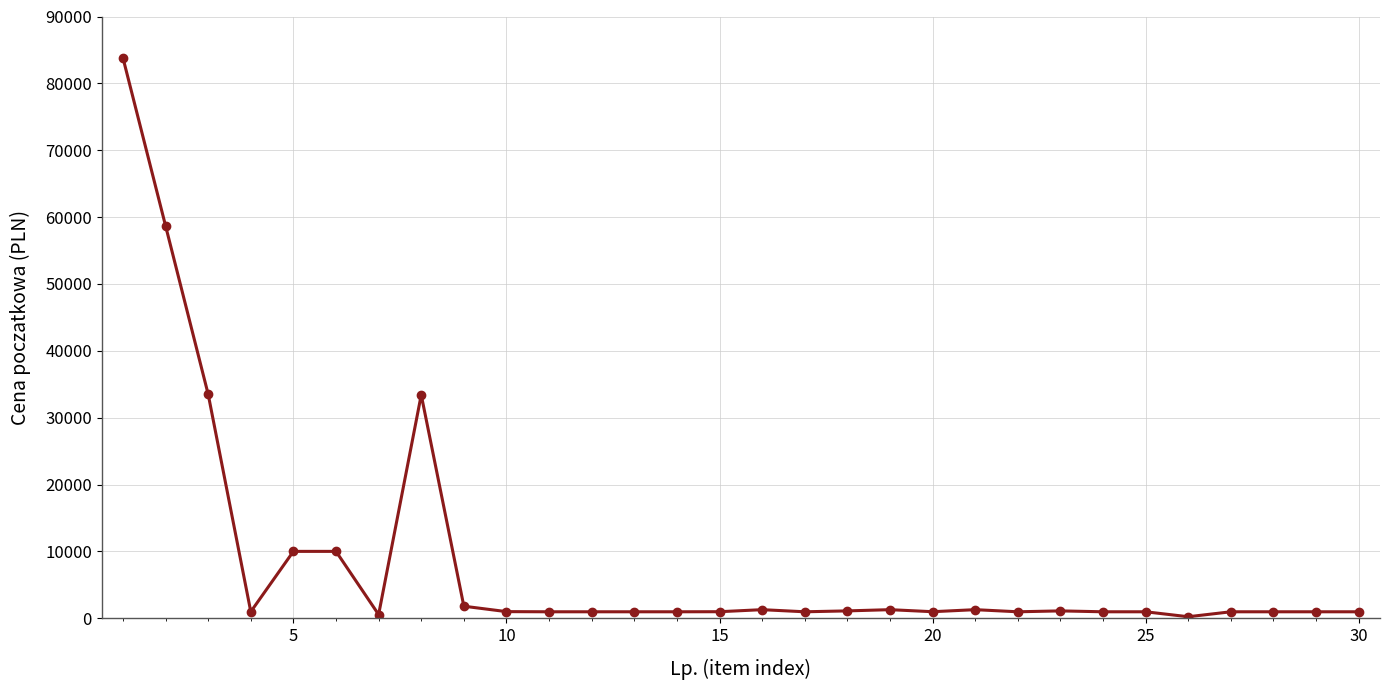

What is the difference between the second highest and second lowest values?

58145.5